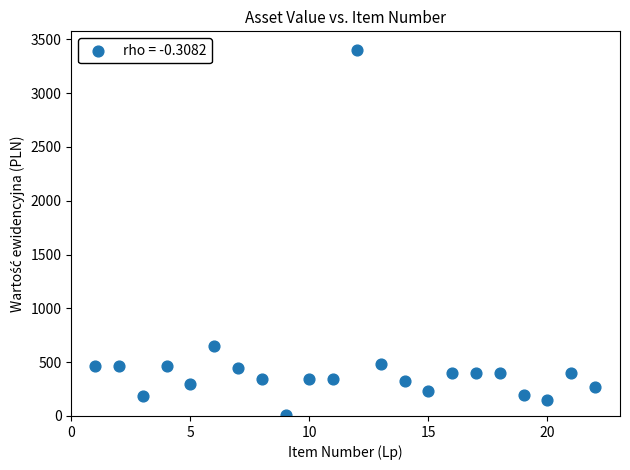

What Y value in the scatter plot is closest to 1704?

653.9